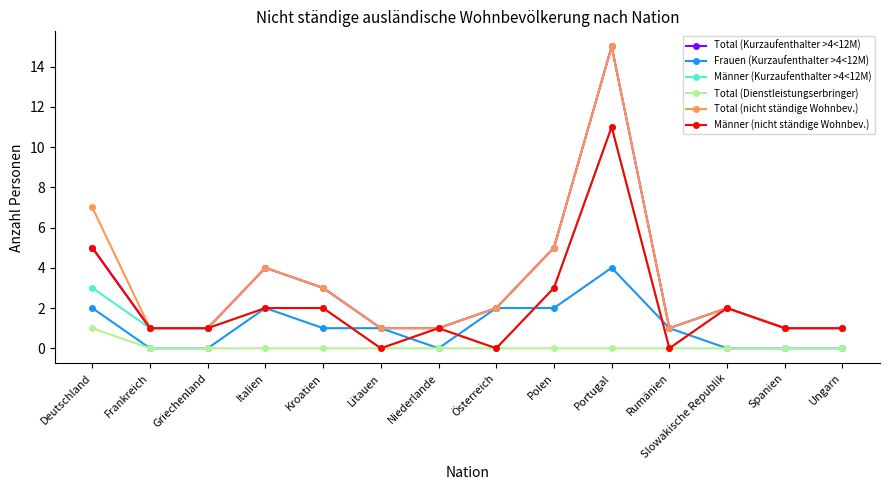

At which category is the sum across all series the highest?

Portugal